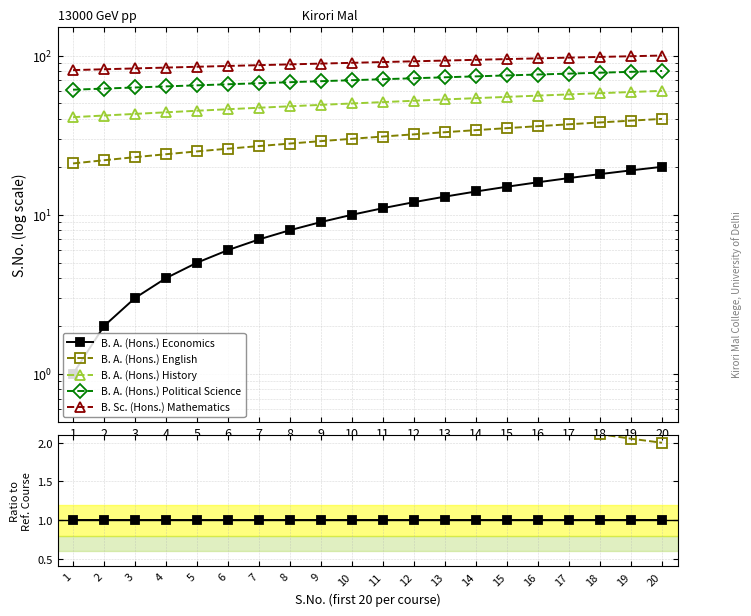

Rank the categories by B. A. (Hons.) Economics value from lowest to highest.

1, 2, 3, 4, 5, 6, 7, 8, 9, 10, 11, 12, 13, 14, 15, 16, 17, 18, 19, 20